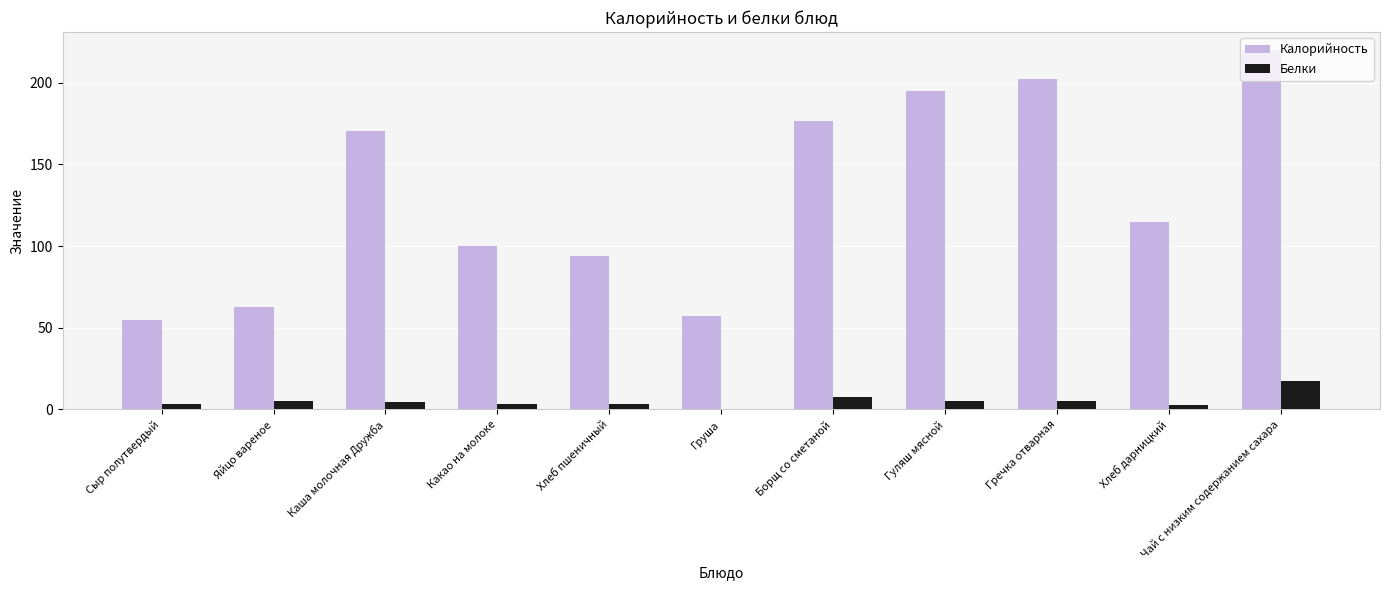

Is it true that Калорийность equals 265.1 at Гречка отварная?

False